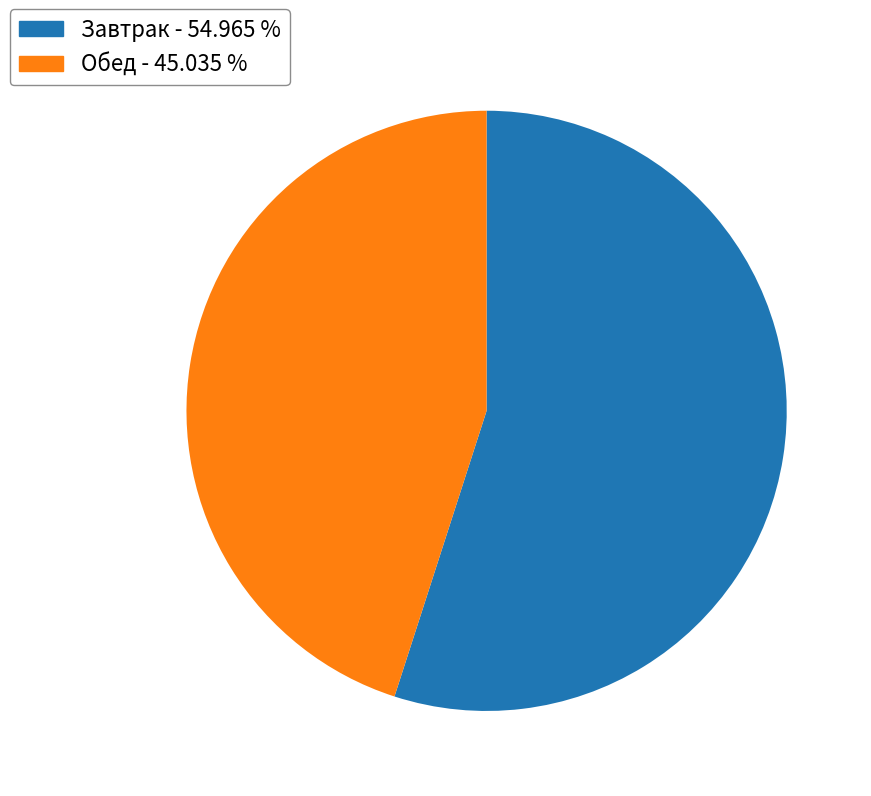

Does any single category account for the majority?

Yes